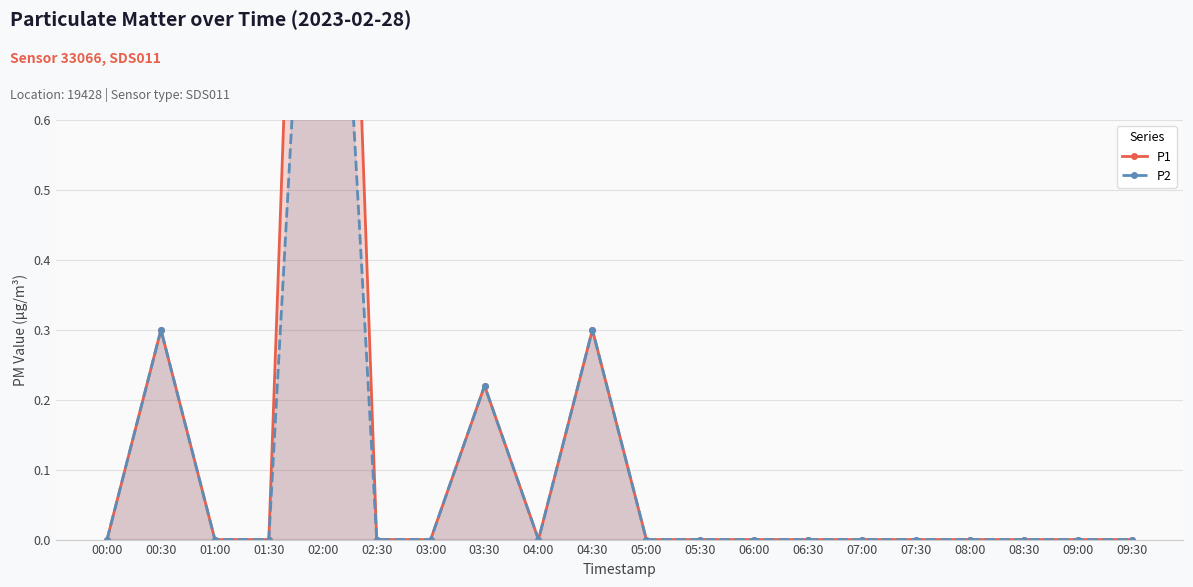

List the series in order of their peak value, highest first.

P1, P2